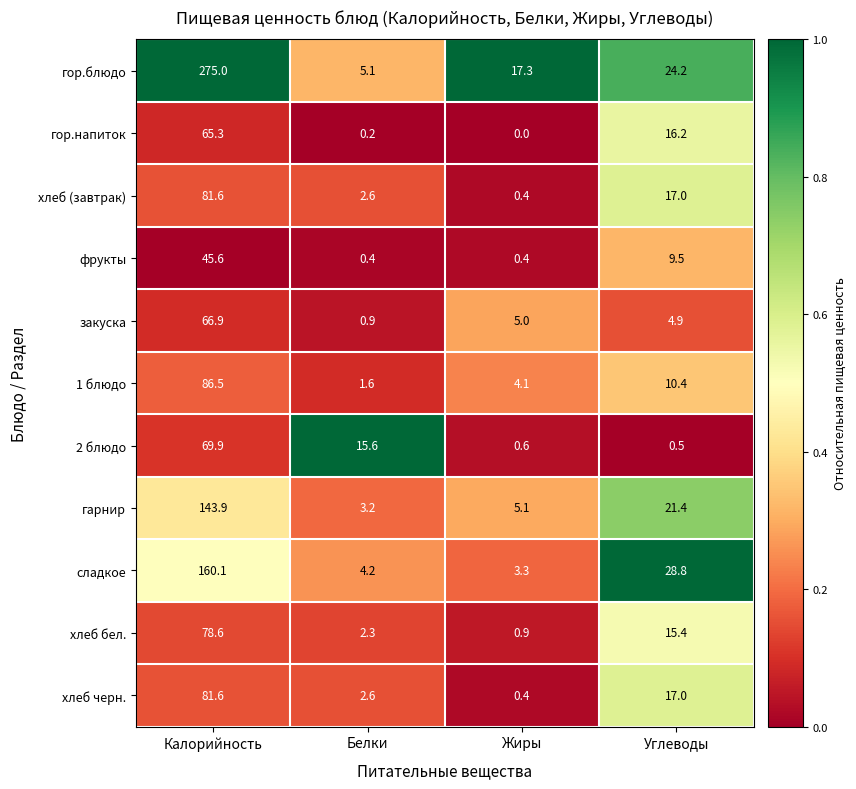

Is the value of гор.блюдо at Жиры greater than the value of закуска at Калорийность?

No